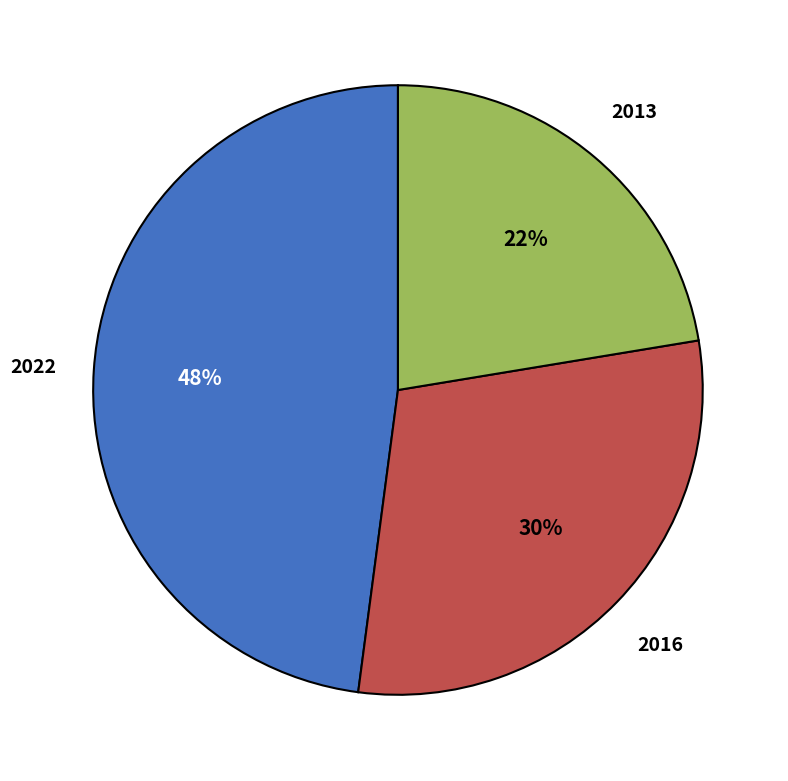

To the nearest percent, what portion does 2022 represent?

48%